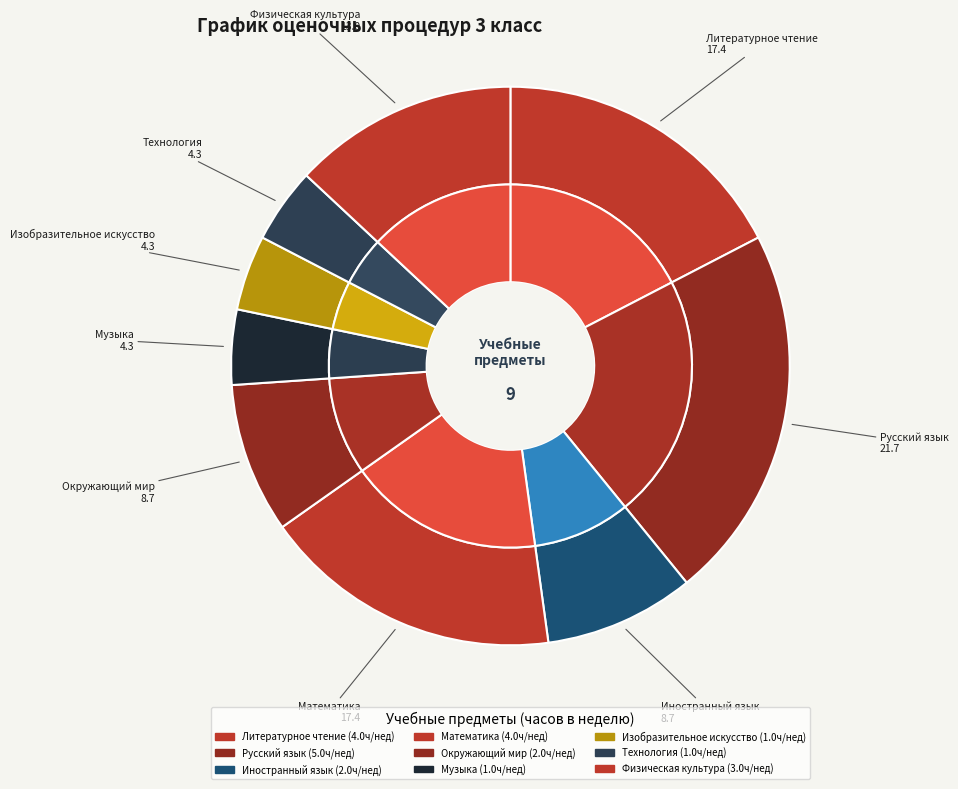

The Русский язык slice represents 36% of the pie. True or false?

False